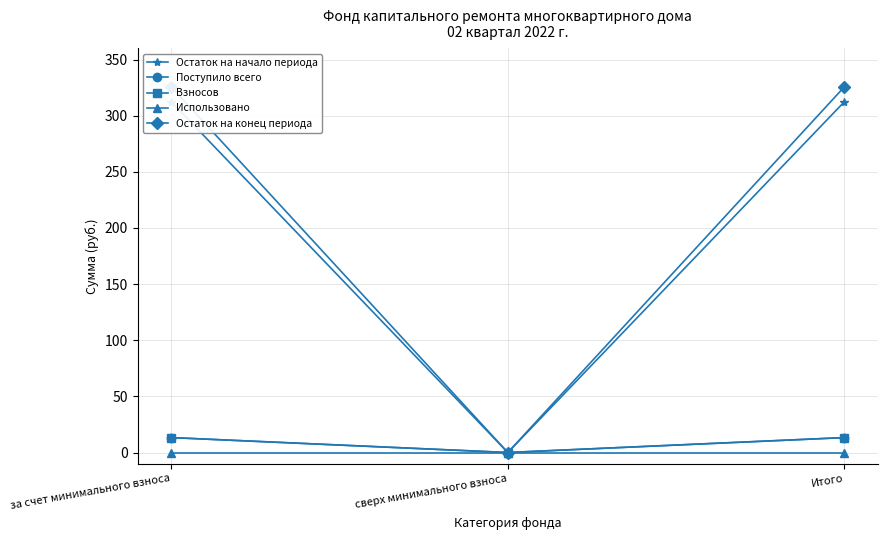

True or false: Взносов has a value of 7.3 at за счет минимального взноса.

False